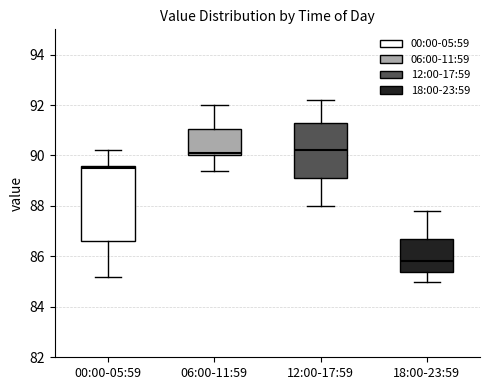

Reading left to right, transcribe this box plot: for each box, give where its median line is, the range the box spans, and where its two whiskers end, as read against the y-axis. The values are not printed on the chart, so give them approximately, as read against the axis.

00:00-05:59: median 89.6 (just below the box's upper edge), box 86.6 to 89.6, whiskers 85.2 to 90.2
06:00-11:59: median 90.2, box 90.0 to 91.0, whiskers 89.4 to 92.0
12:00-17:59: median 90.2, box 89.2 to 91.4, whiskers 88.0 to 92.2
18:00-23:59: median 85.8, box 85.4 to 86.8, whiskers 85.0 to 87.8